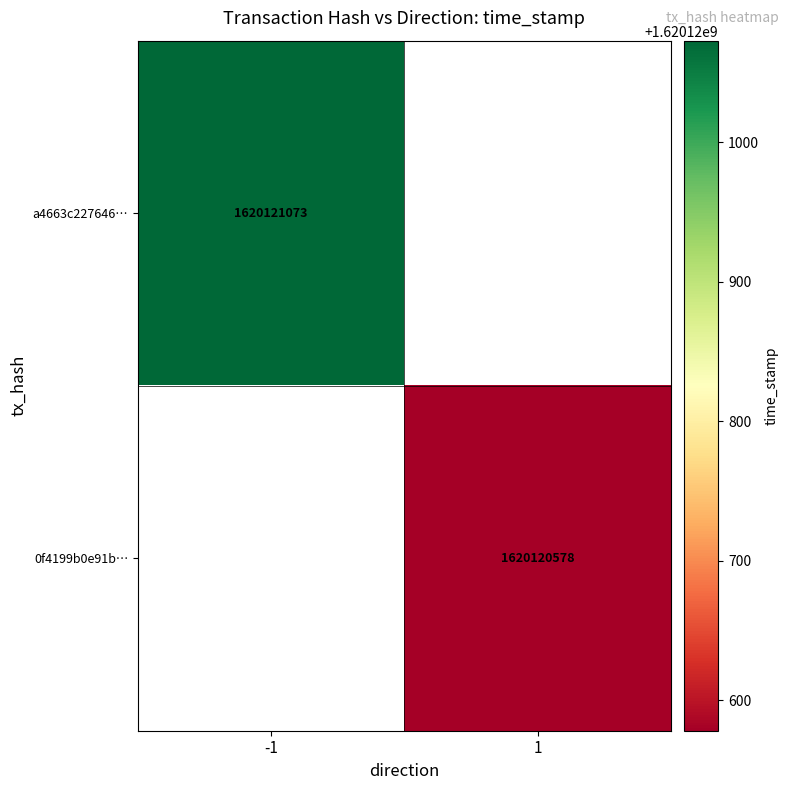

Which series has the largest total across all categories?

a4663c22764693212bc4b7f63e4b06b013d1cd4